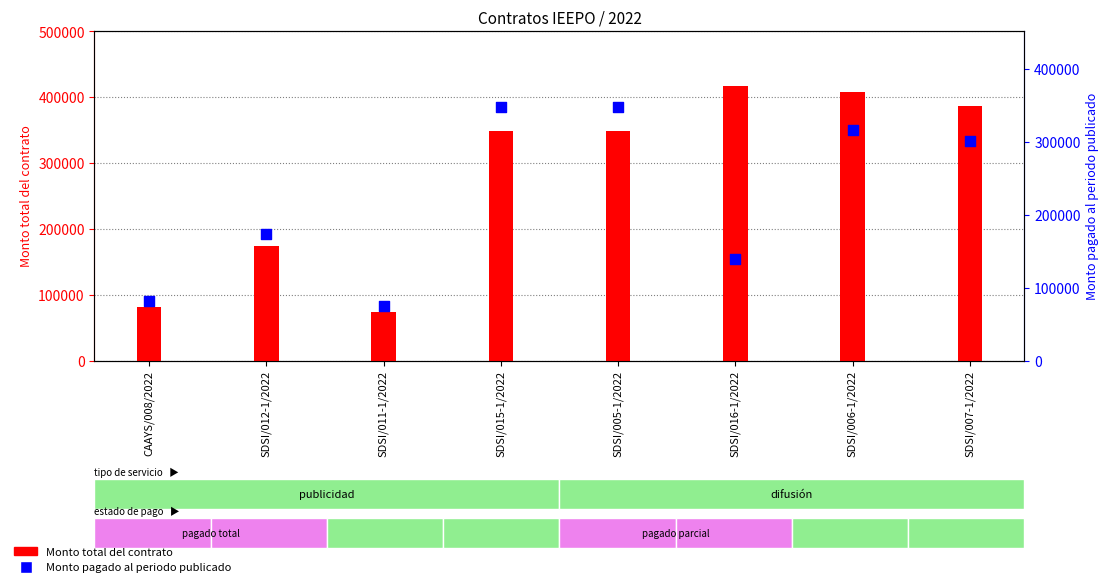

Which series has the widest spread of Y values?

Monto total del contrato